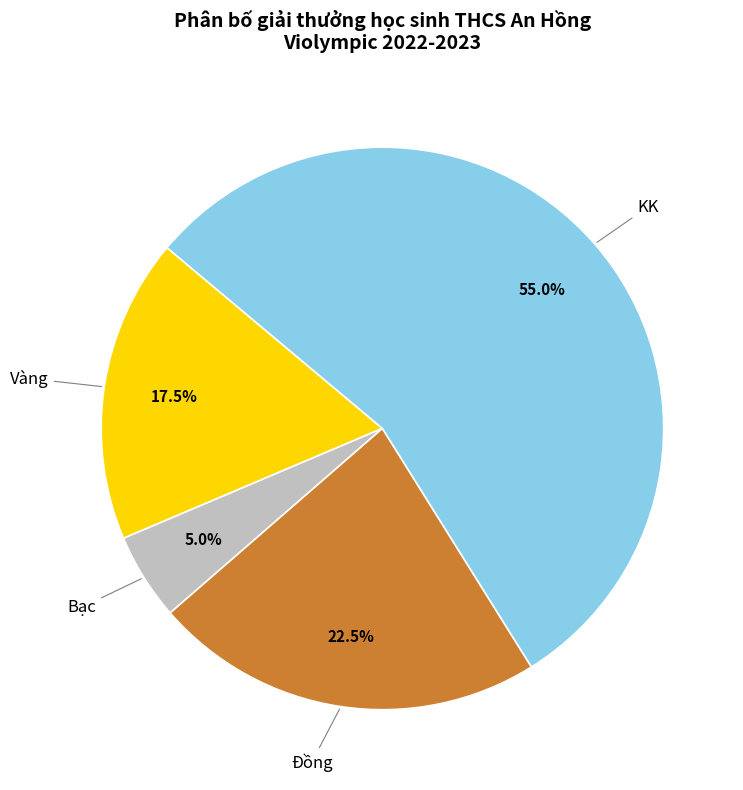

Is there a majority slice in this chart?

Yes